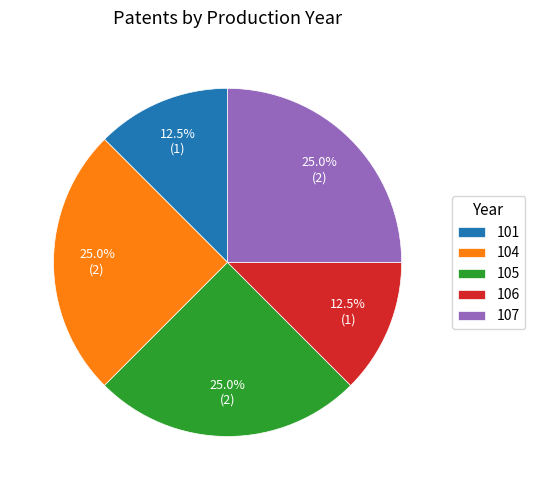

What percentage do 104 and 105 together represent?

50.0%